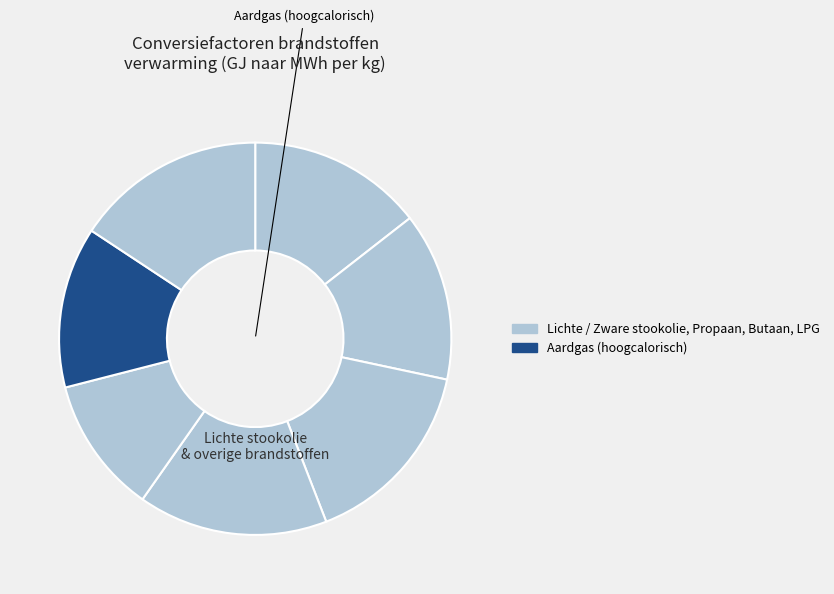

Rank the categories by value from lowest to highest.

Aardgas (laagcalorisch), Aardgas (hoogcalorisch), Zware stookolie, Lichte stookolie, Butaan (vloeibaar gas), LPG (vloeibaar gas), Propaan (vloeibaar gas)